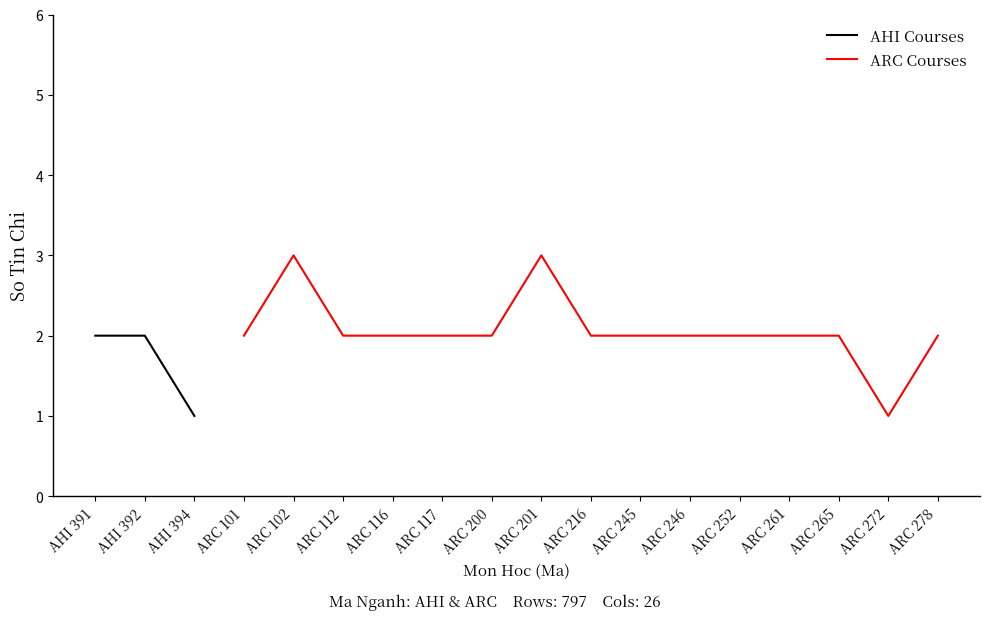

How many values in ARC Courses are above zero?

15